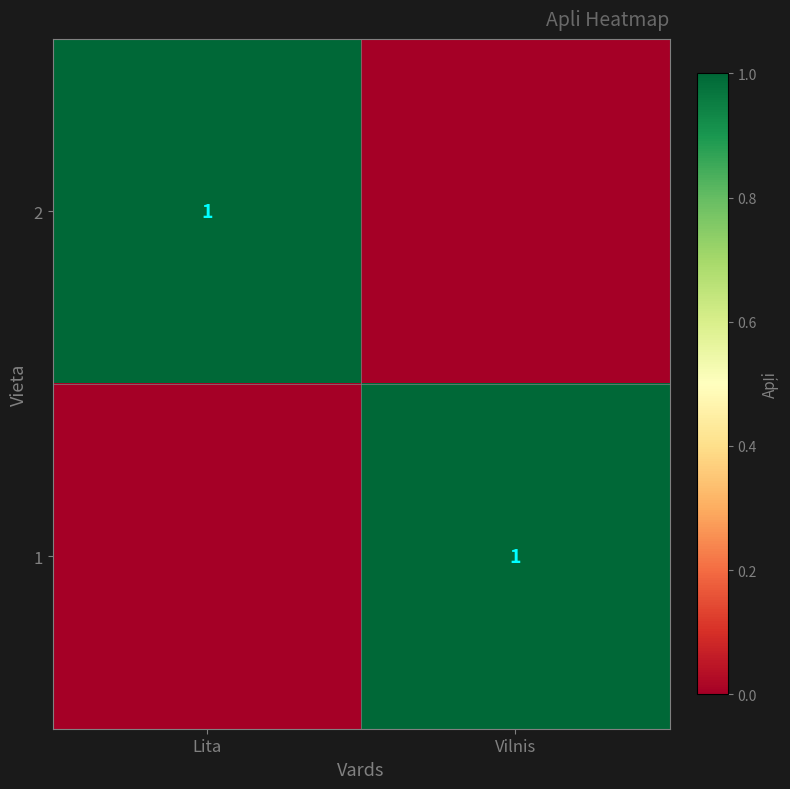

Which category has the highest value across all series?

Lita